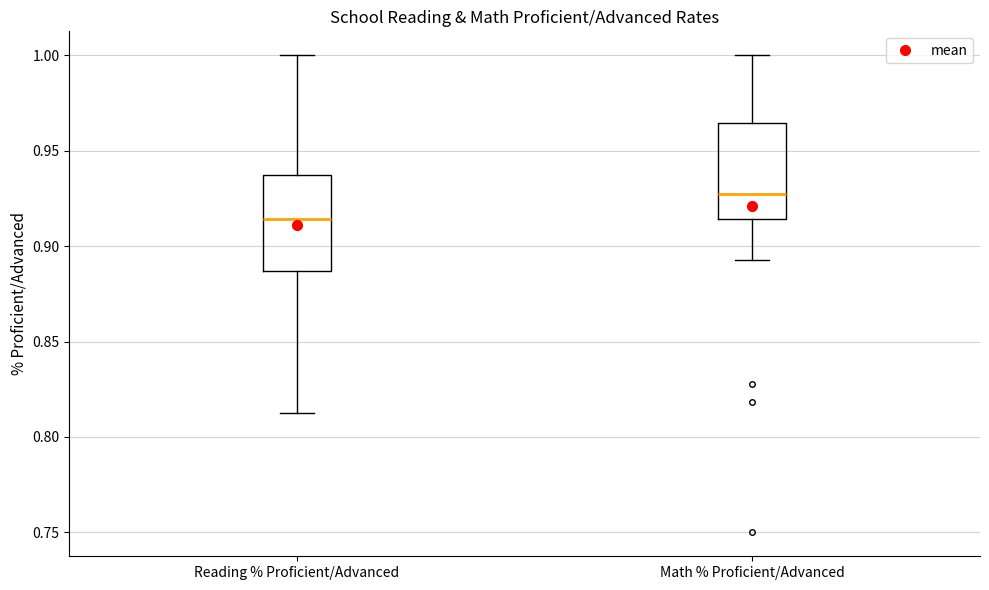

Which box's median line is the highest?

Math % Proficient/Advanced